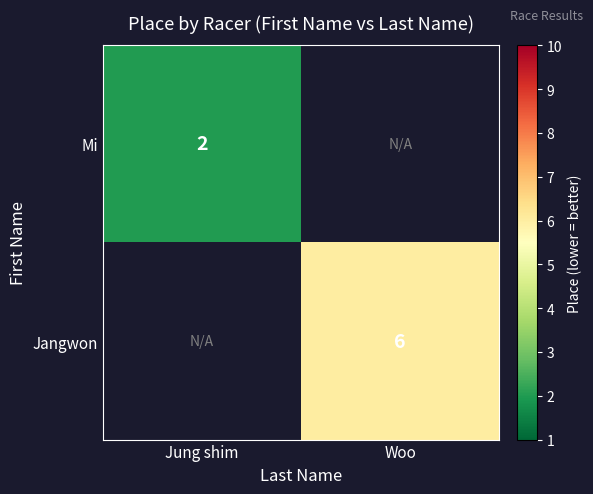

The value of Mi at Jung shim is 2. True or false?

True